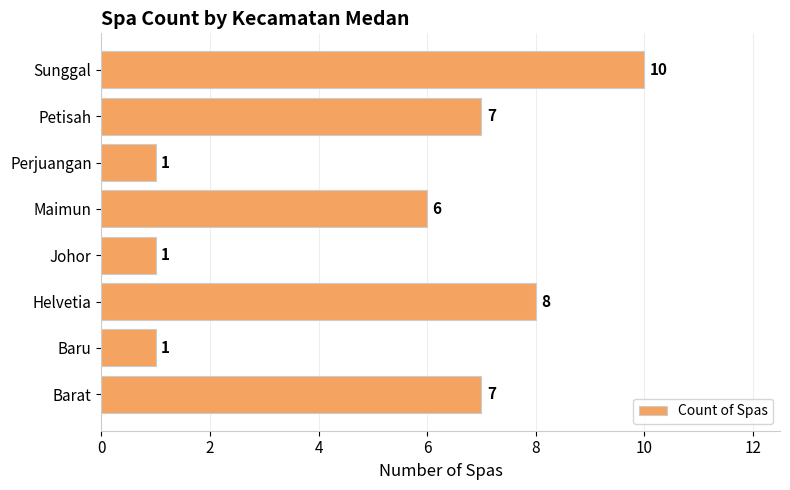

How many data points are less than 7?

4